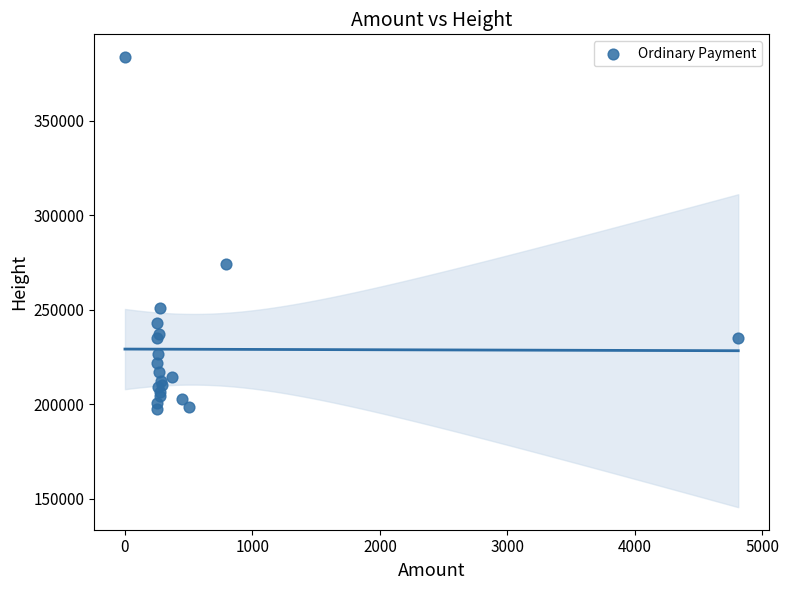

What Y value in the scatter plot is closest to 290693?

274153